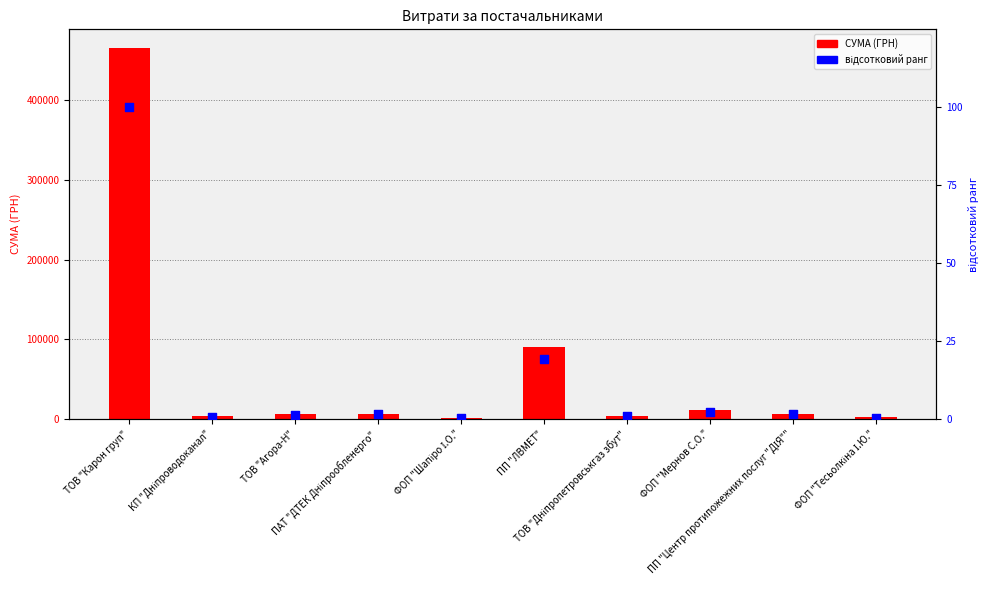

What is the total value across all series at ТОВ "Агора-Н"?

6451.4